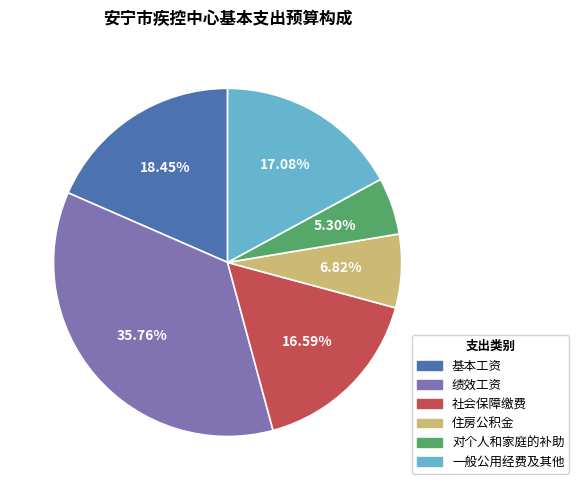

Is there a majority slice in this chart?

No